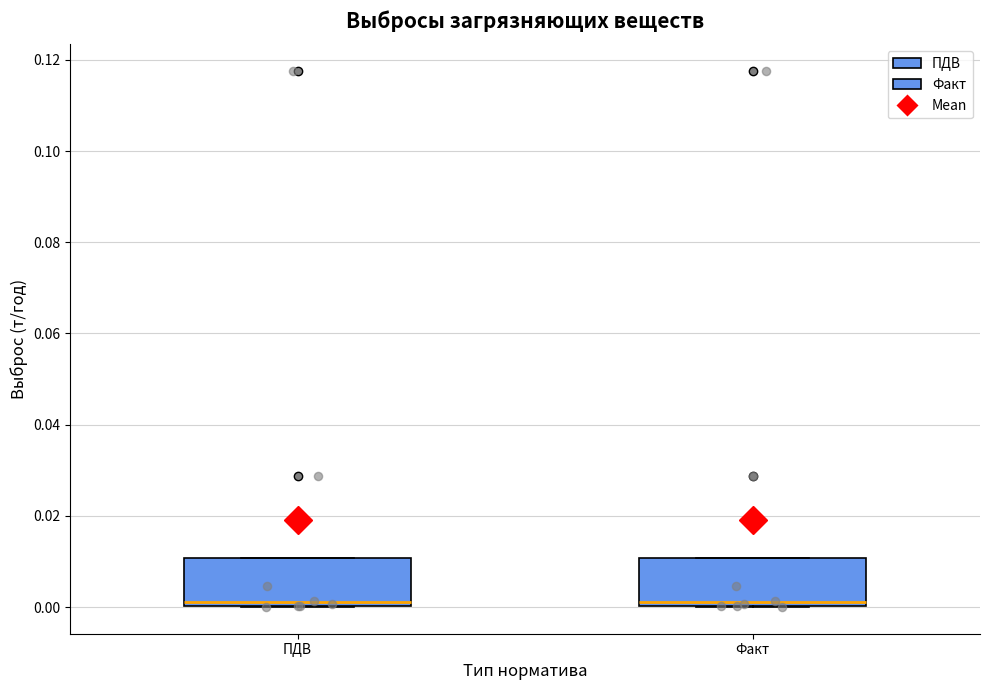

Reading left to right, read every box against the y-axis: the position of its median line, the range the box covers, and the ends of its whiskers. The values are not printed on the chart, so give them approximately, as read against the axis.

ПДВ: median 0.002, box 0.000 to 0.010, whiskers 0.000 to 0.010
Факт: median 0.002, box 0.000 to 0.010, whiskers 0.000 to 0.010